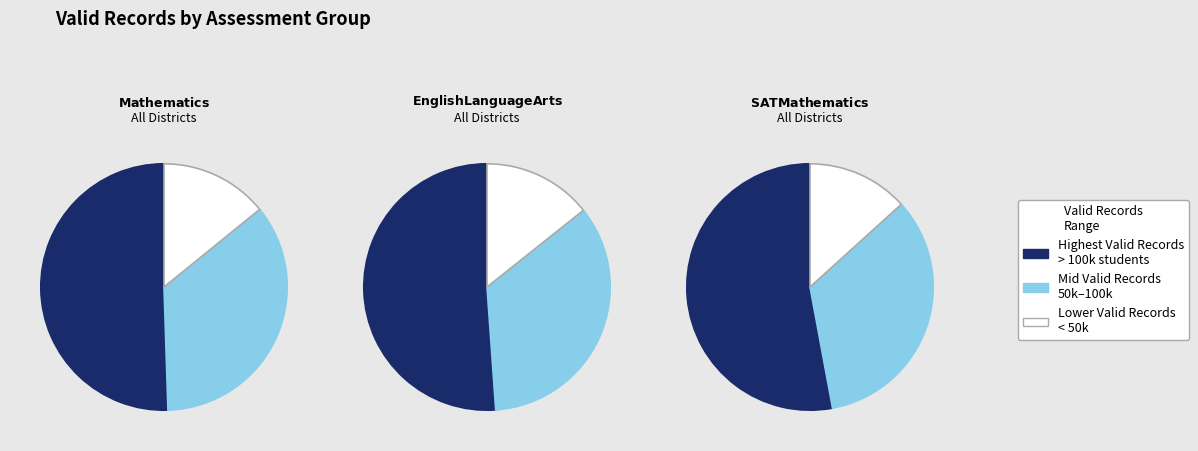

The 1 slice represents 50% of the pie. True or false?

True